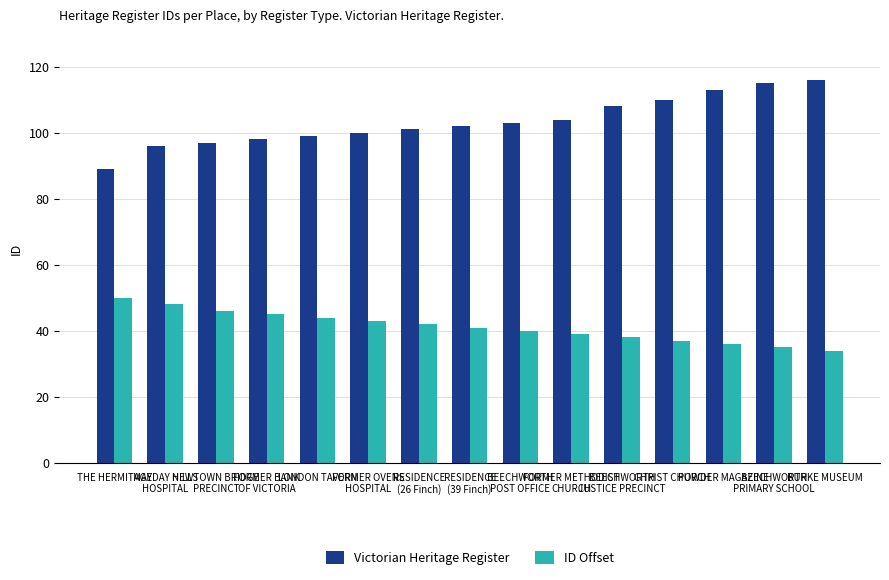

Between FORMER BANK
OF VICTORIA and POWDER MAGAZINE, which series saw the biggest shift?

Victorian Heritage Register